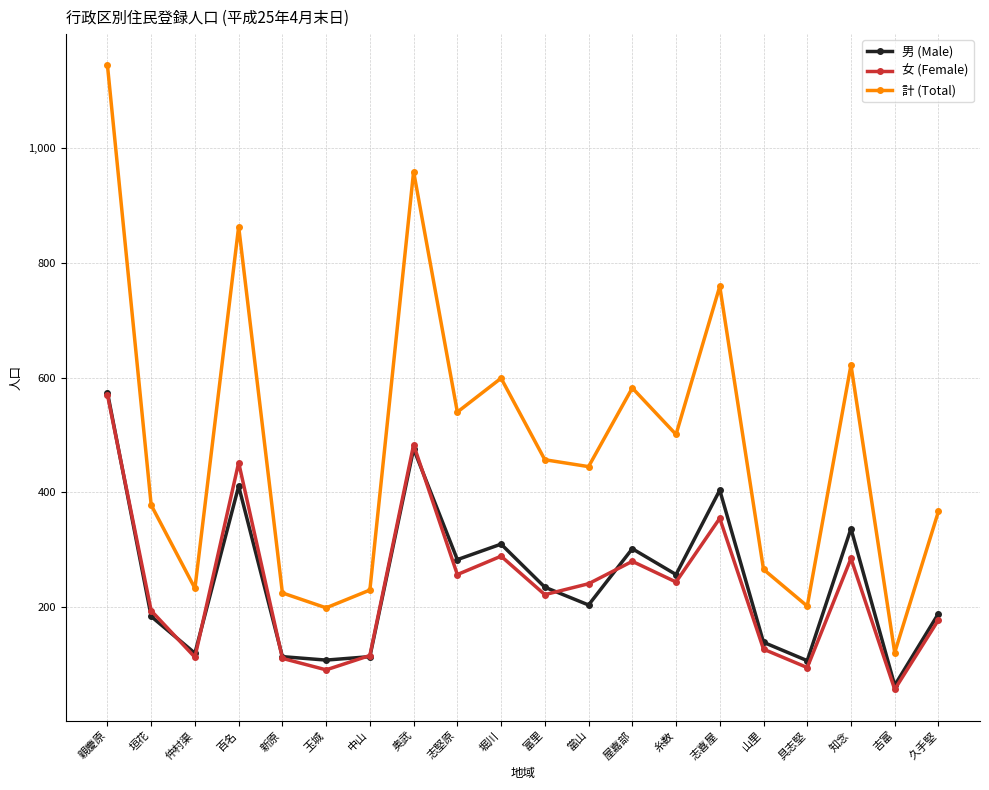

True or false: 女 (Female) and 男 (Male) intersect in this chart.

True